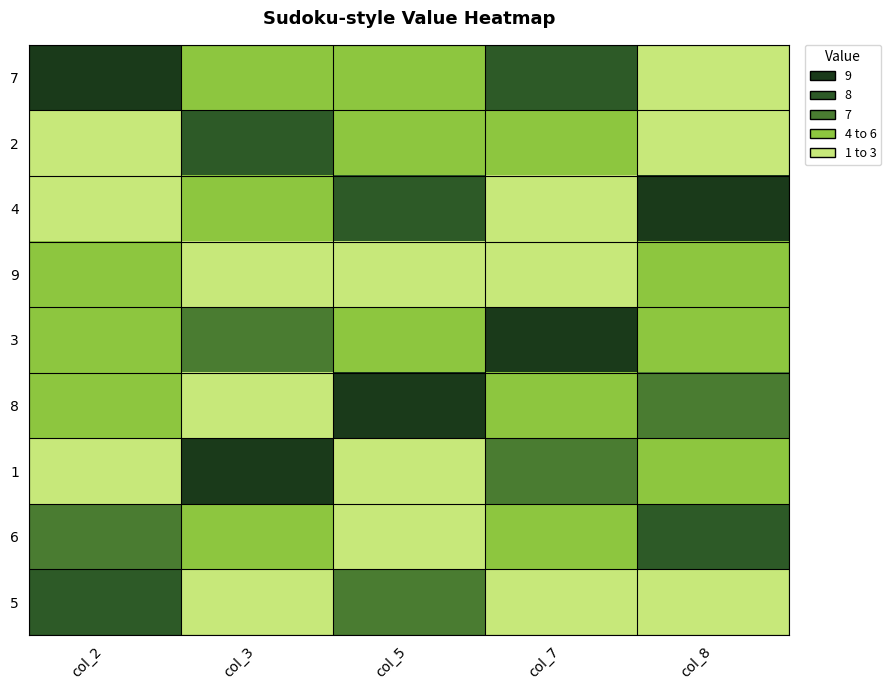

At how many categories does at least one series exceed 8?

5